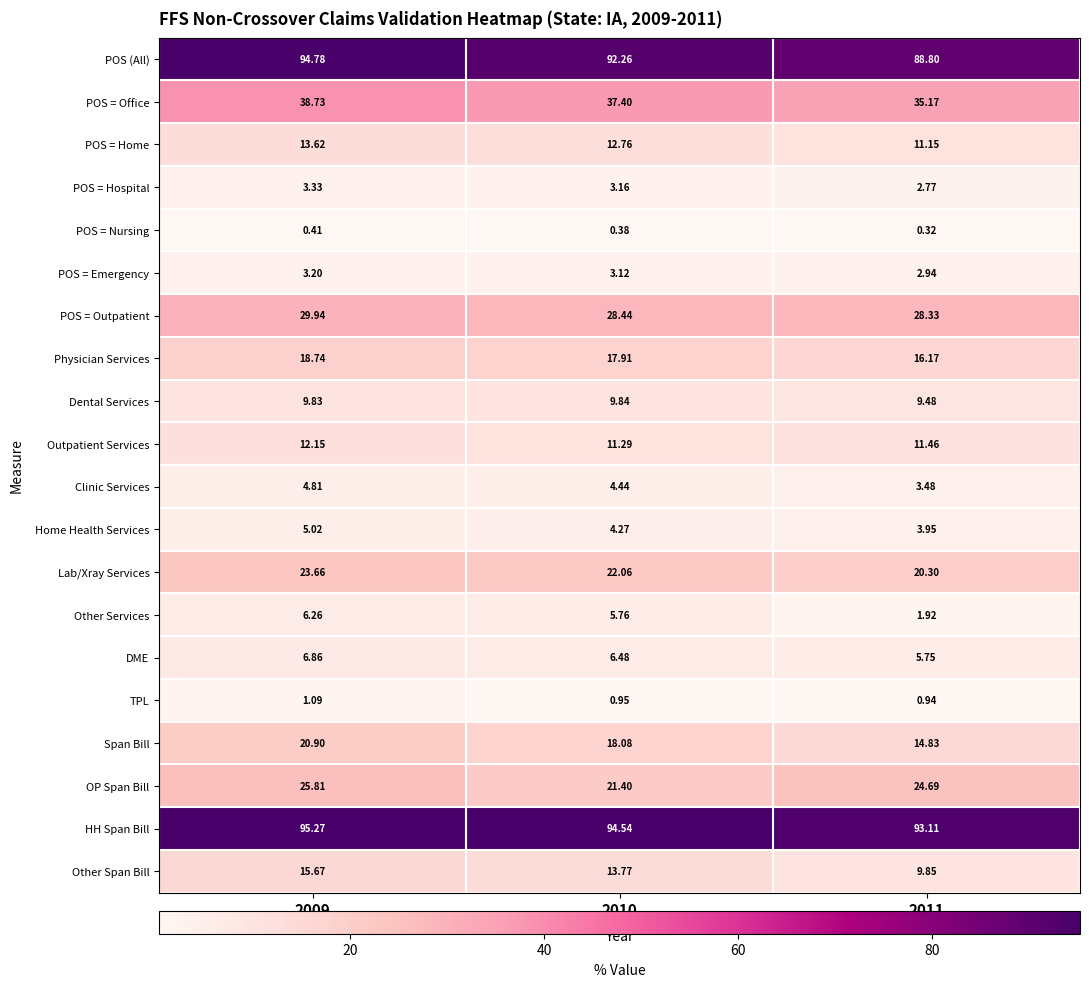

What is the maximum value shown in the chart?

95.3